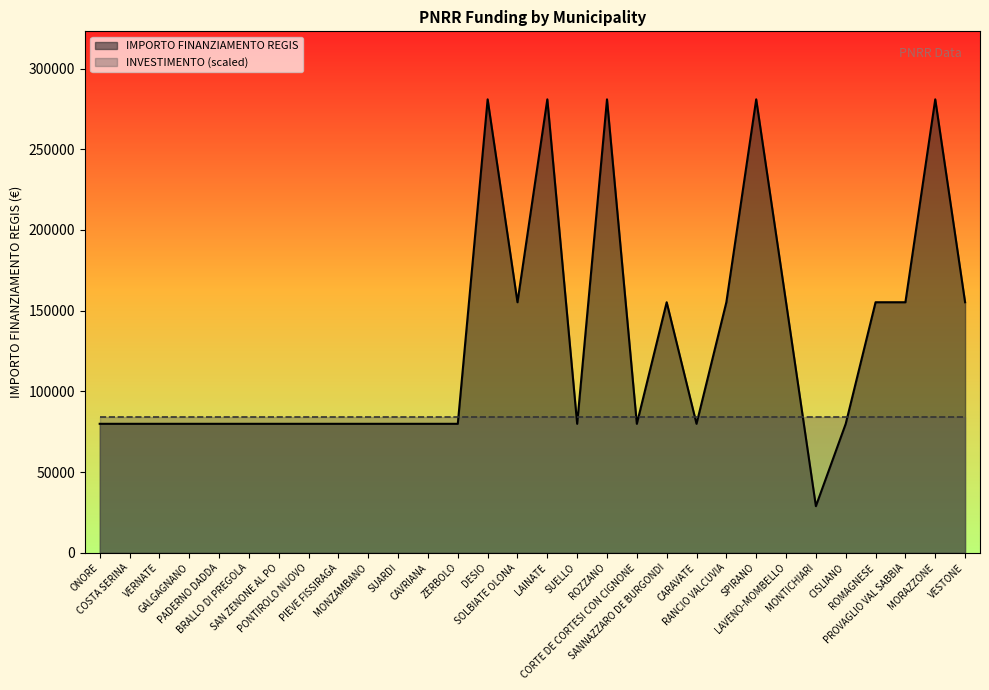

How many points are lower than both their immediate neighbors (excluding endpoints)?

5